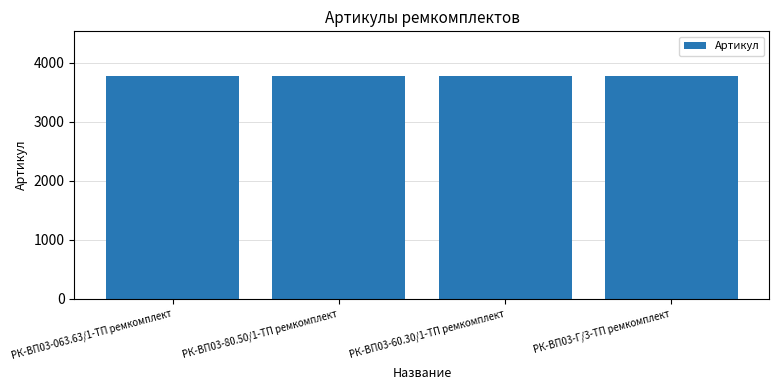

True or false: the data shows 1959 at РК-ВП03-80.50/1-ТП ремкомплект.

False